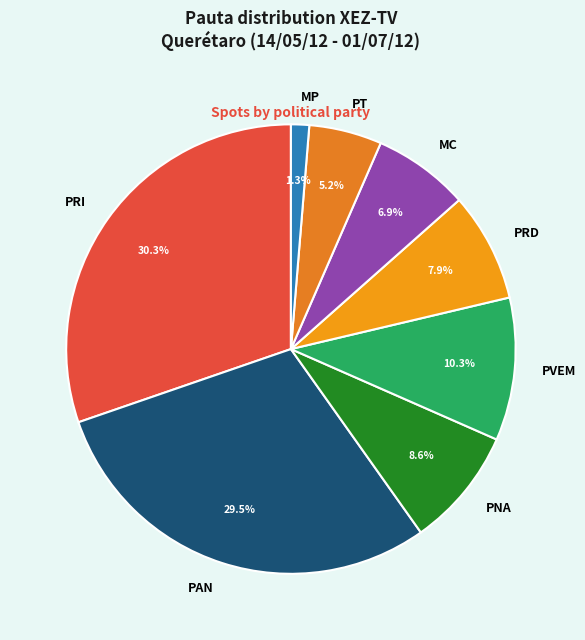

Combined, what portion of the pie is PT and MP?

6.5%